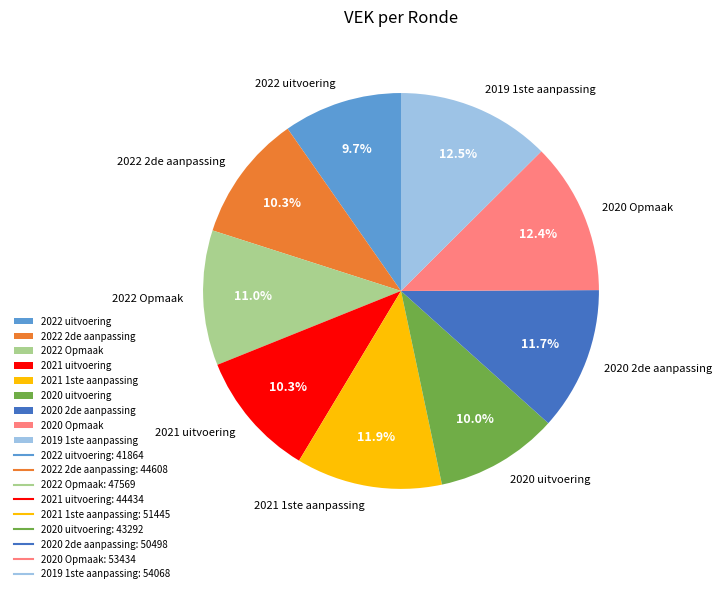

True or false: 2020 Opmaak accounts for 12% of the total.

True